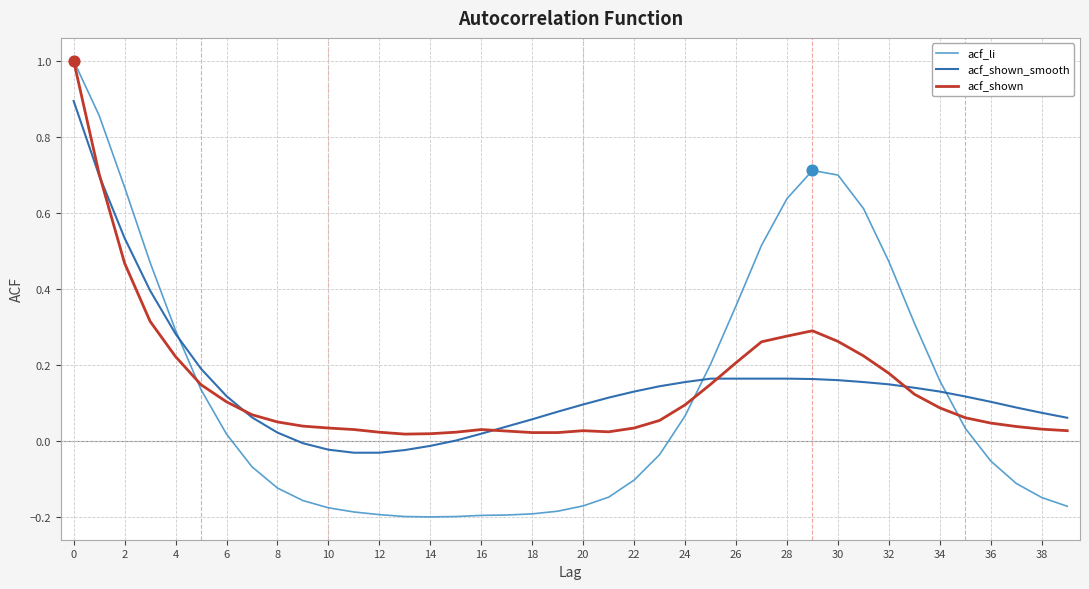

What is the greatest value displayed?

1.0